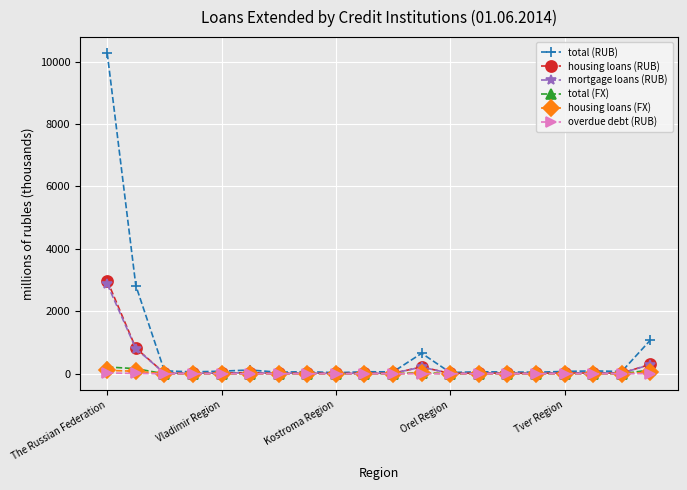

True or false: housing loans (FX) has more than 1 interior local peaks.

True